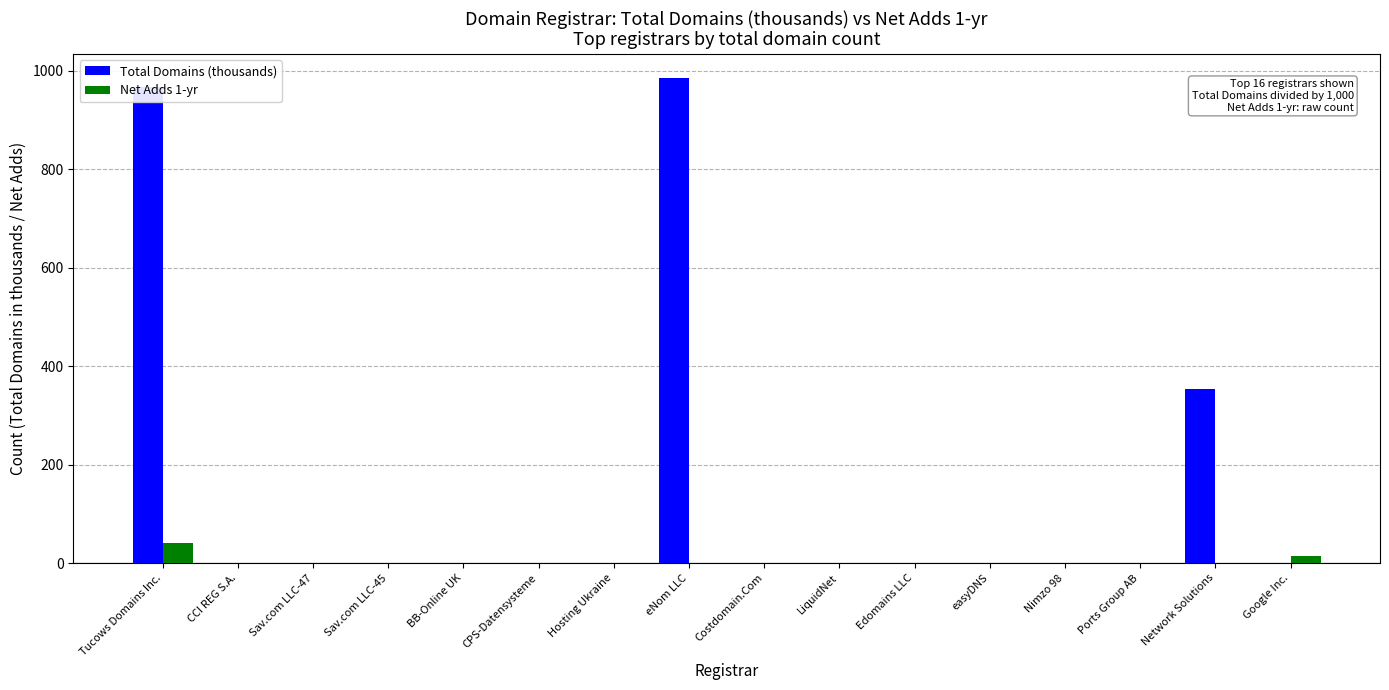

The Total Domains (thousands) series shows 98.6 at Network Solutions. True or false?

False